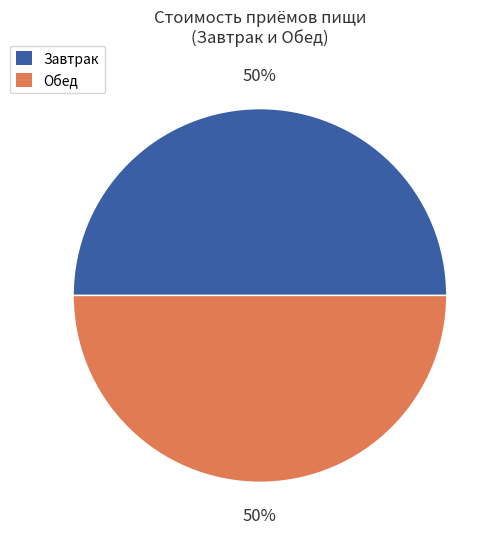

To the nearest percent, what is the average slice percentage?

50%